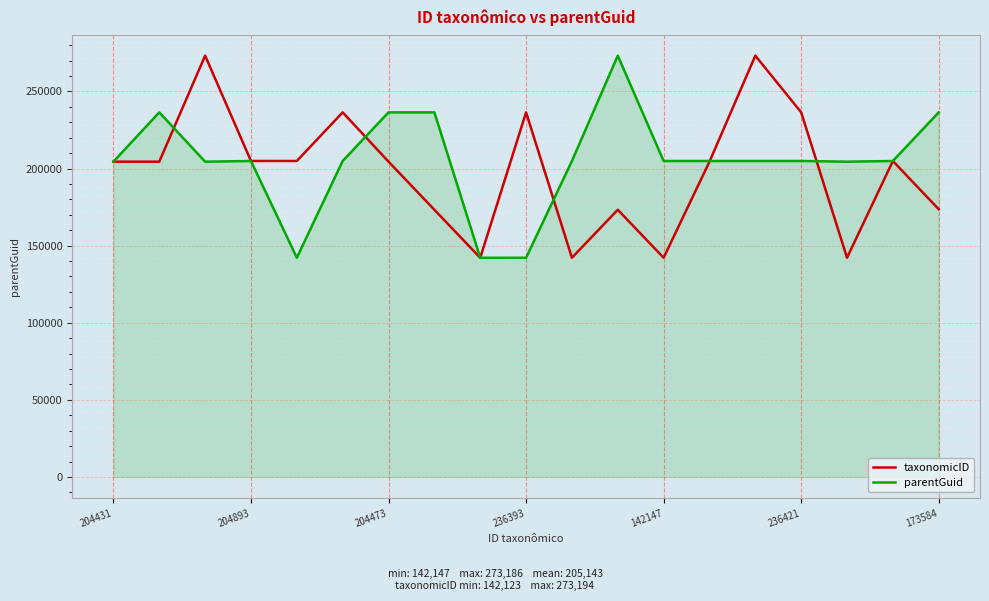

True or false: parentGuid has more than 1 interior local peaks.

True